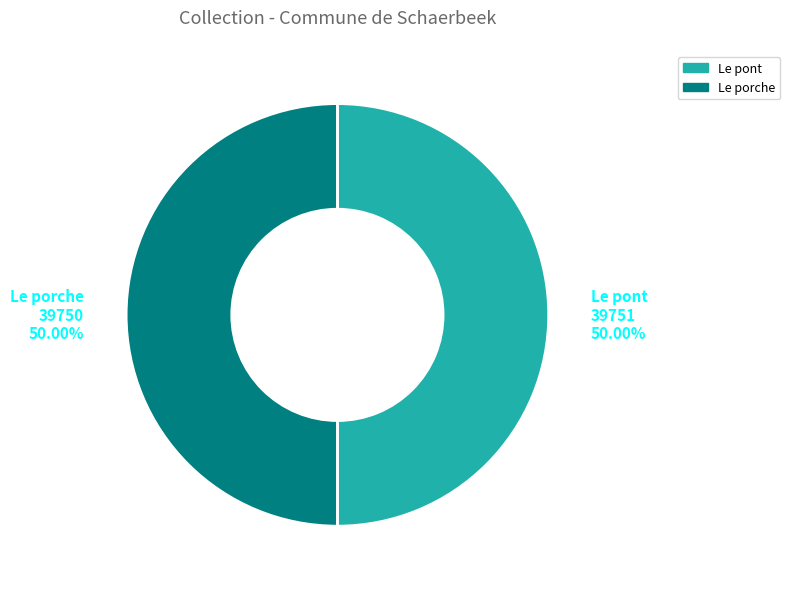

What is the ratio of the value at Le pont to the value at Le porche?

1.0